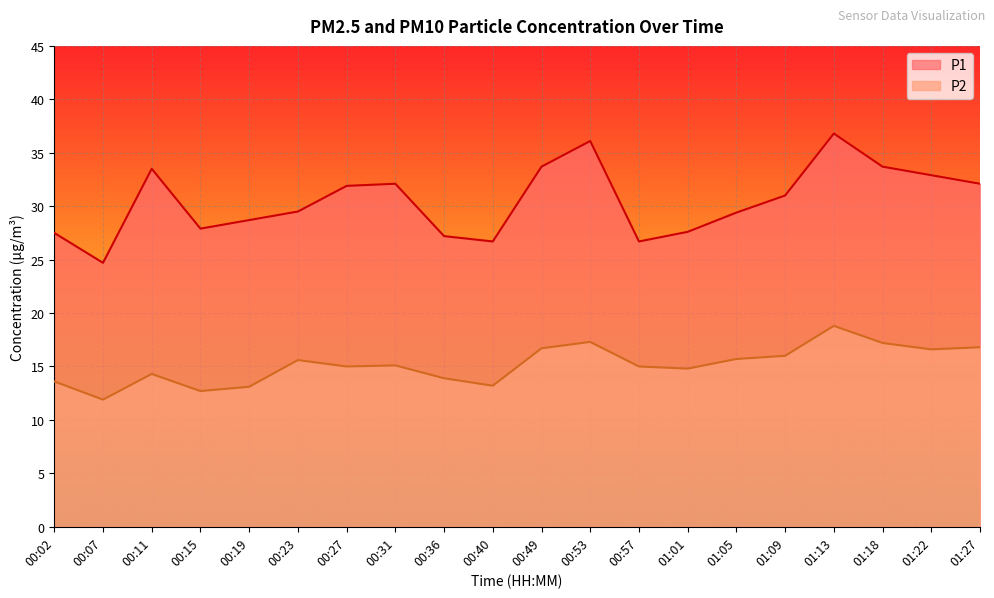

True or false: P2 has a value of 26.4 at 01:01.

False